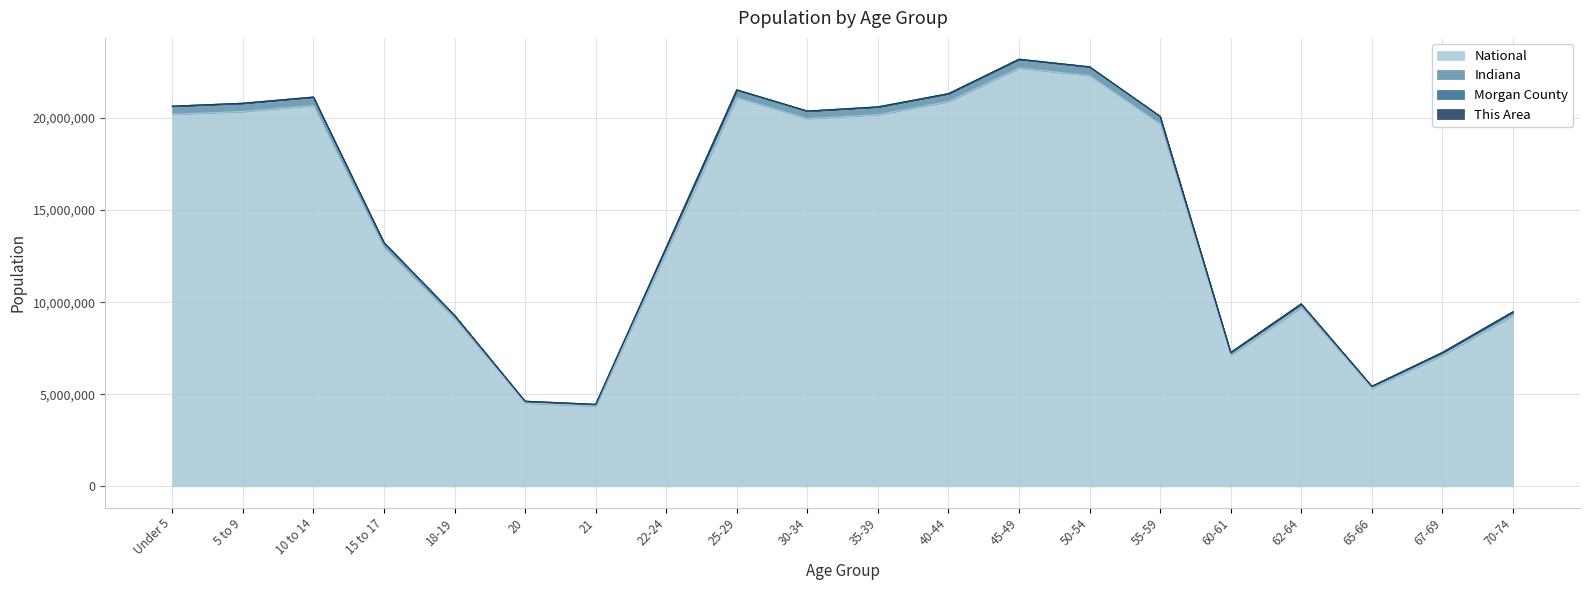

What is the lowest value of the National series?

4354294